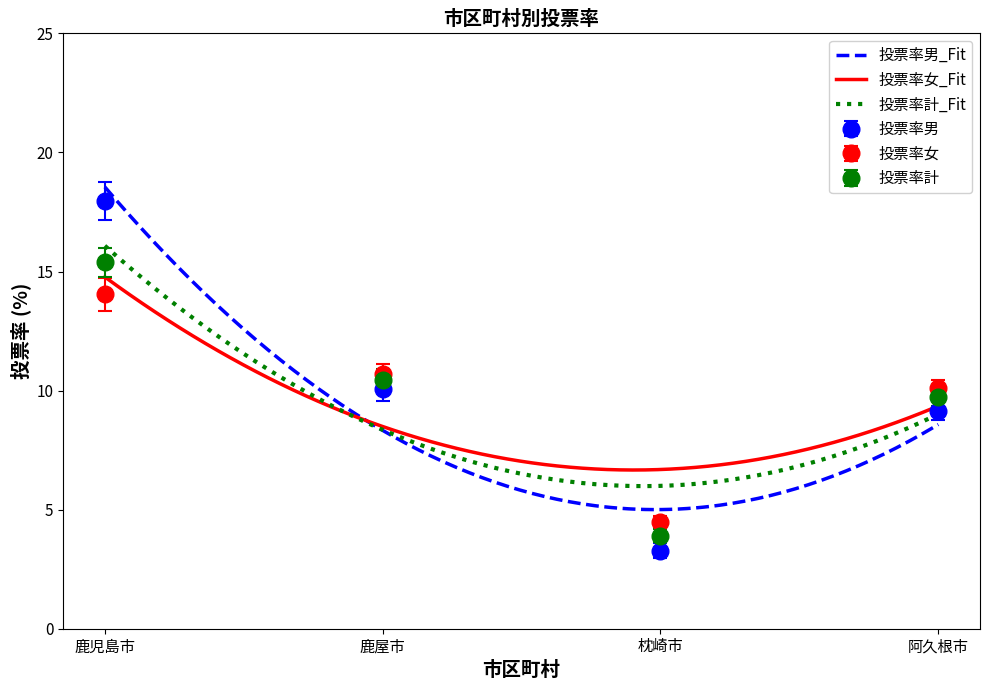

Is it true that 投票率女_points equals 5.3 at 鹿屋市?

False